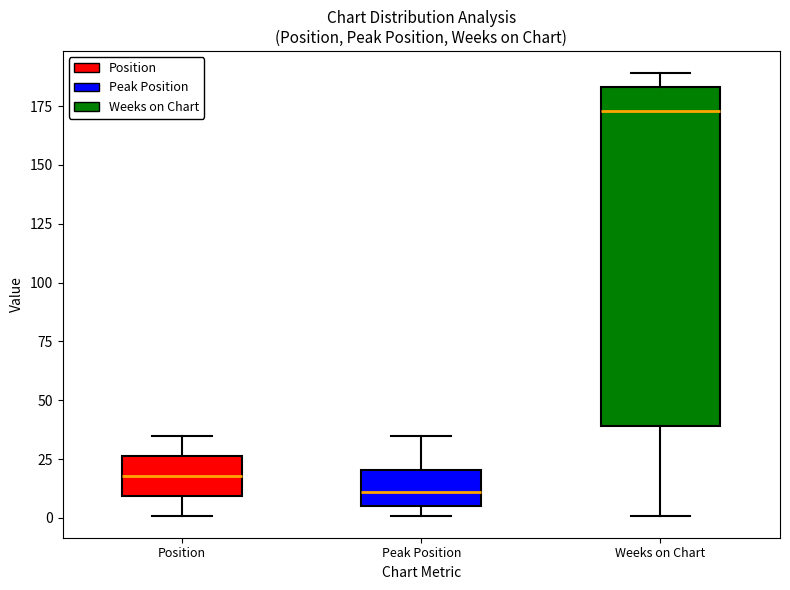

Comparing the boxes themselves (not the whiskers), which one is the tallest?

Weeks on Chart